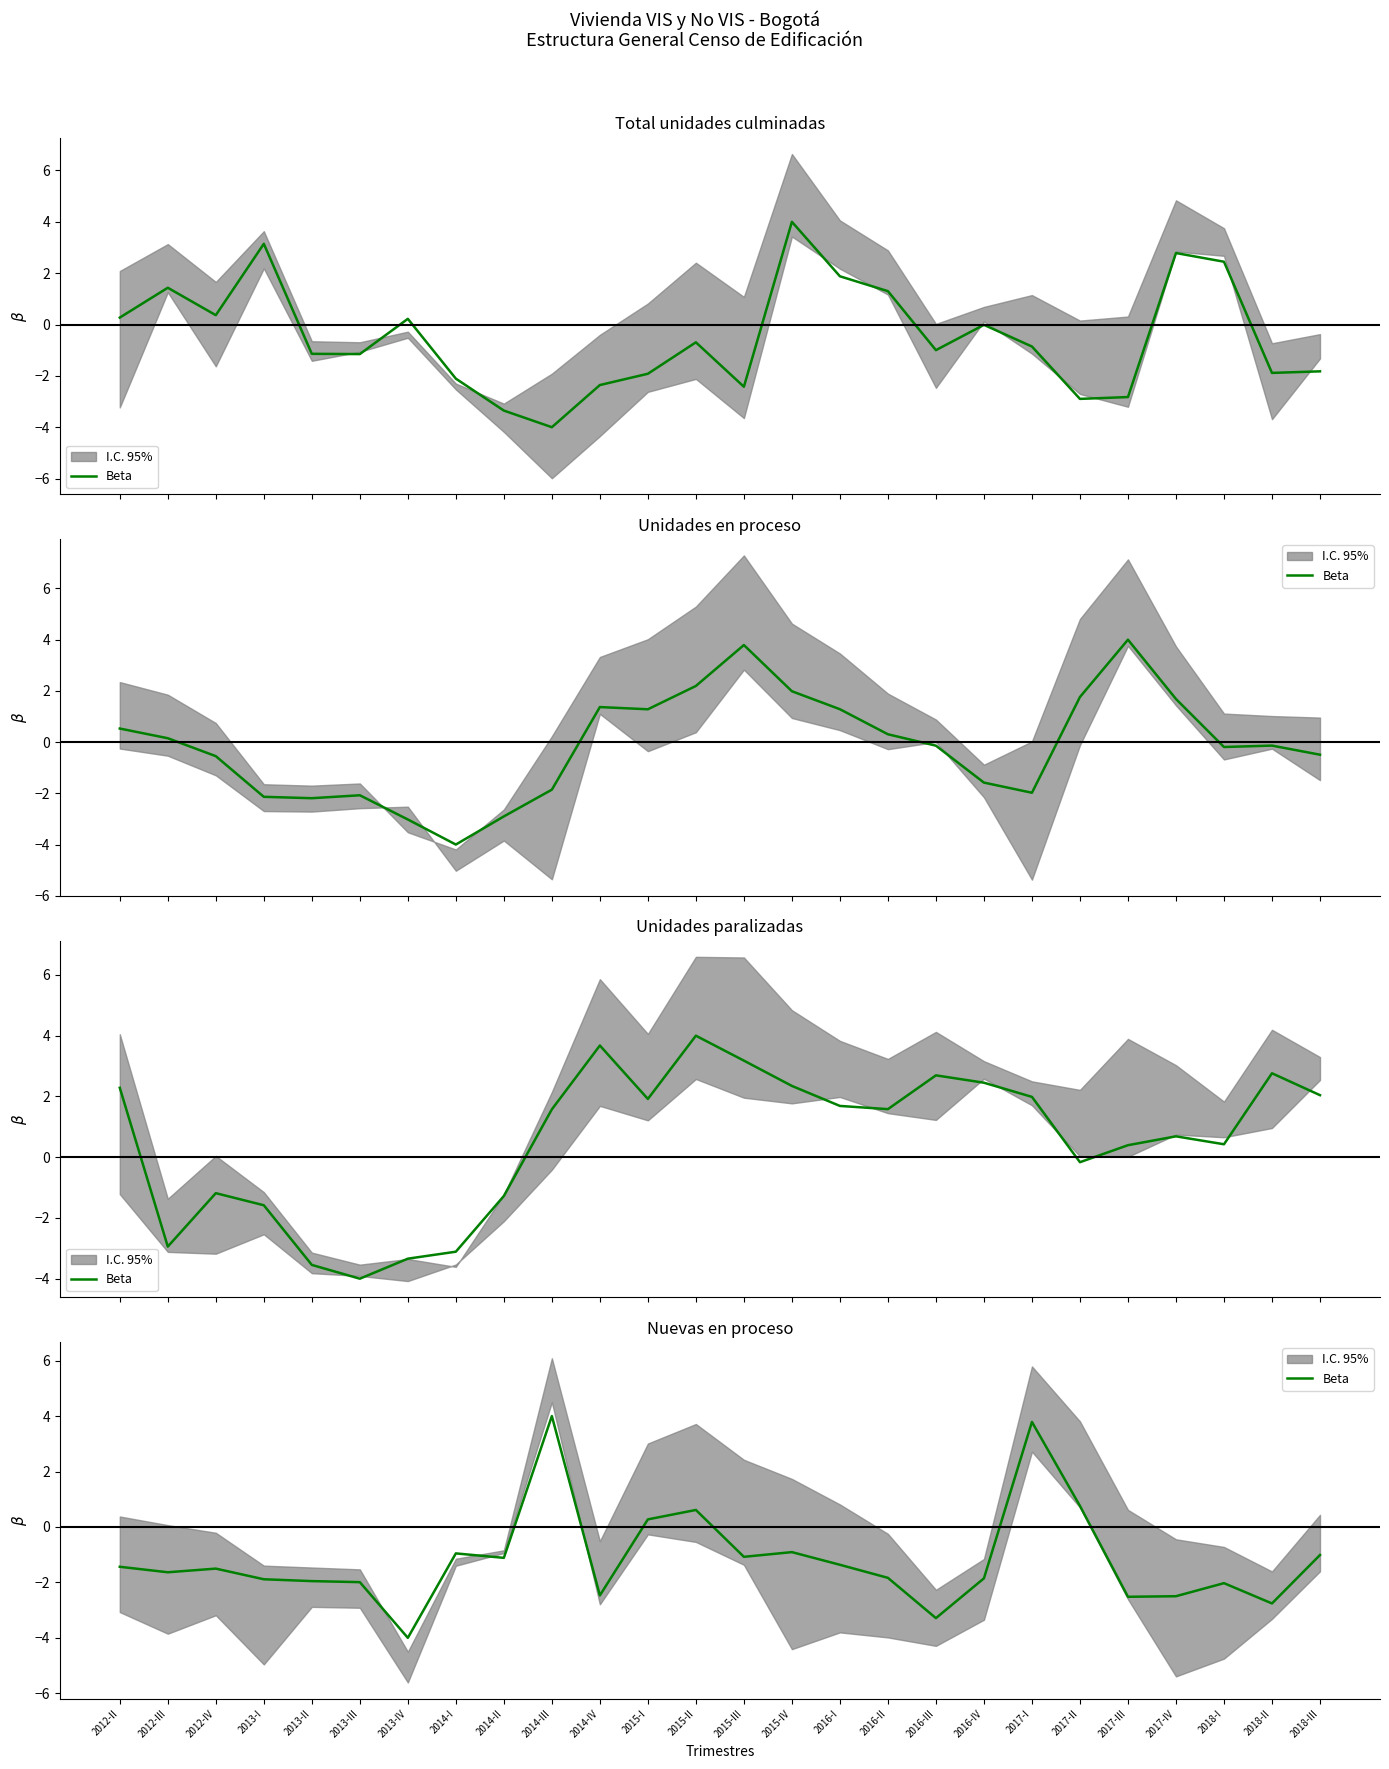

At which label is the value closest to 0?

2015-I